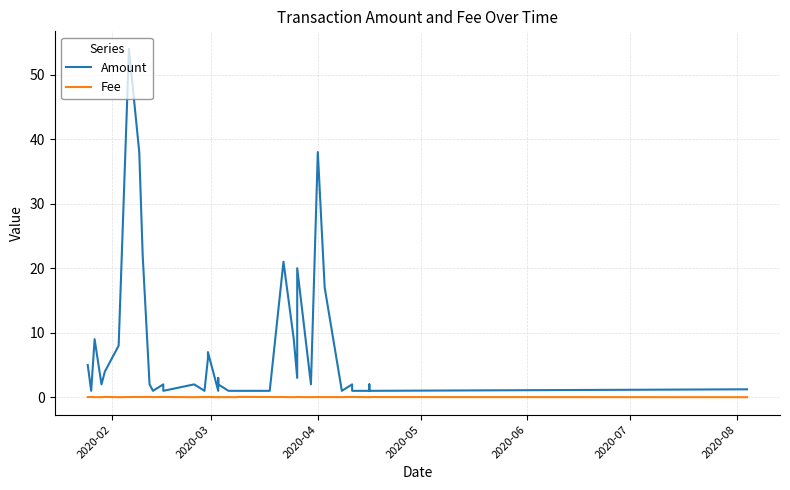

True or false: Fee and Amount intersect in this chart.

False